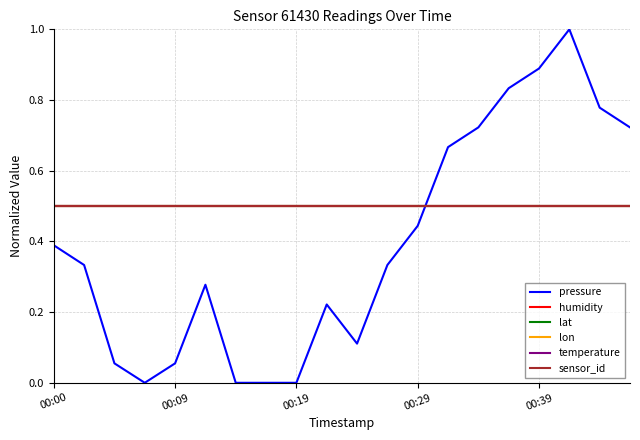

What is the sum of all sensor_id values?

10.0